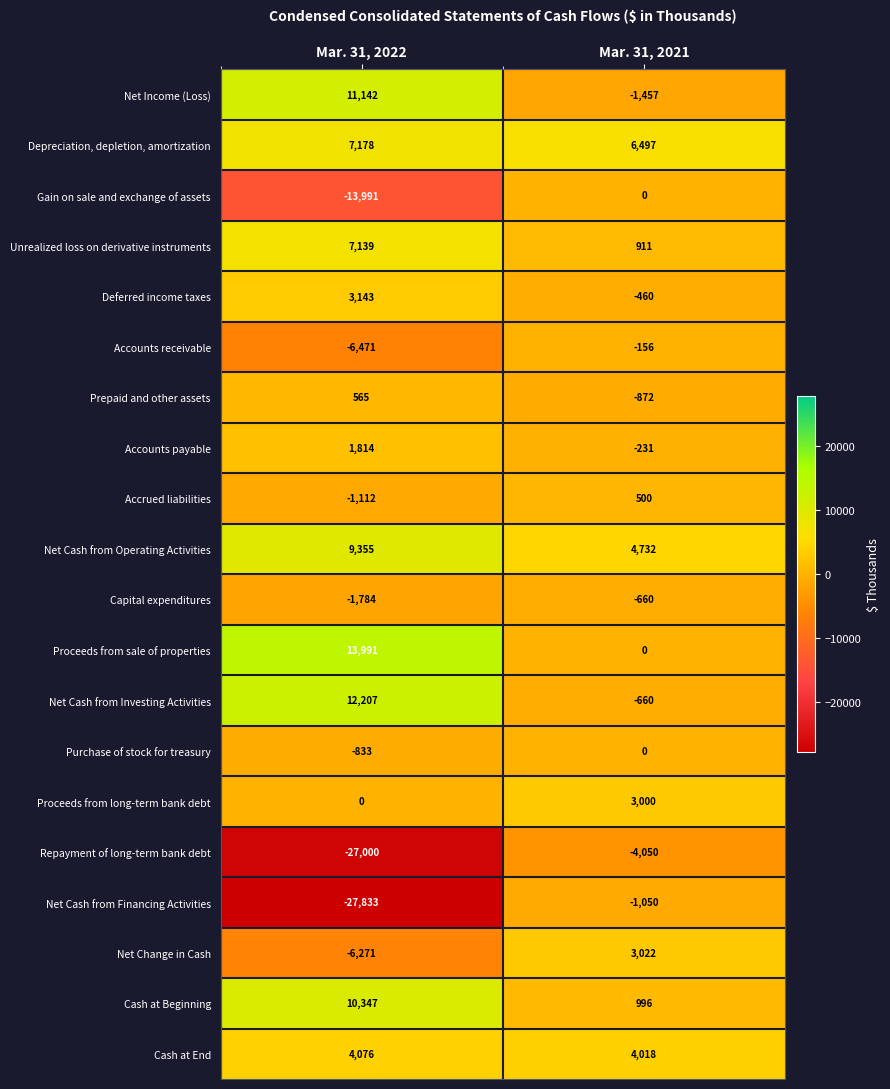

Where is Depreciation, depletion, amortization nearest to the value 6837?

Mar. 31, 2021